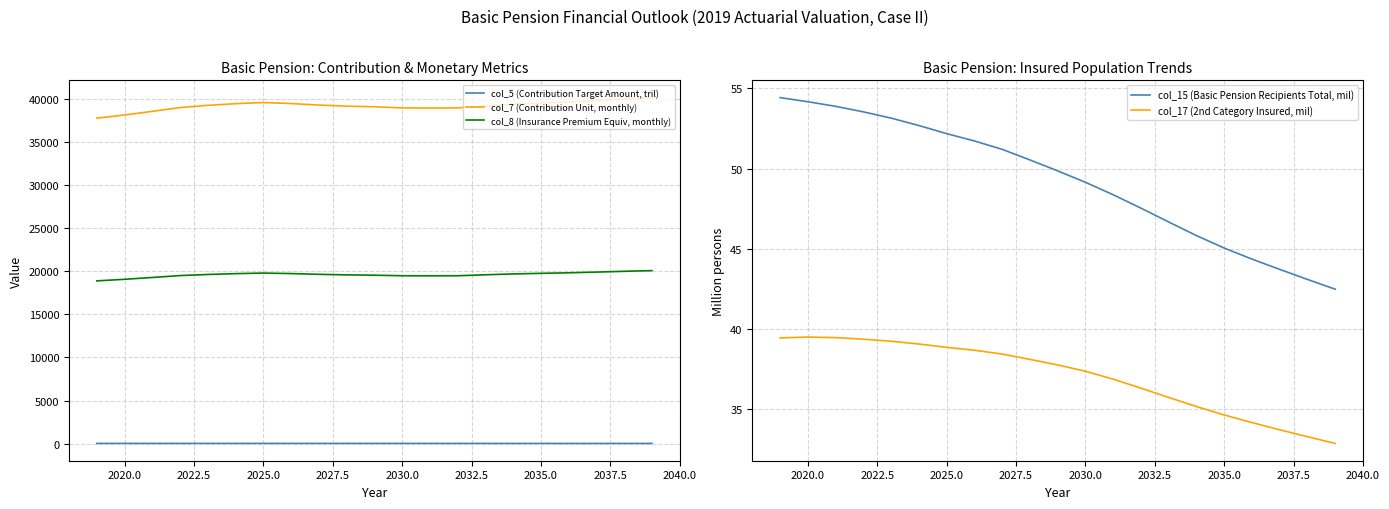

What is the lowest value of the col_8 (Insurance Premium Equiv, monthly) series?

18894.7